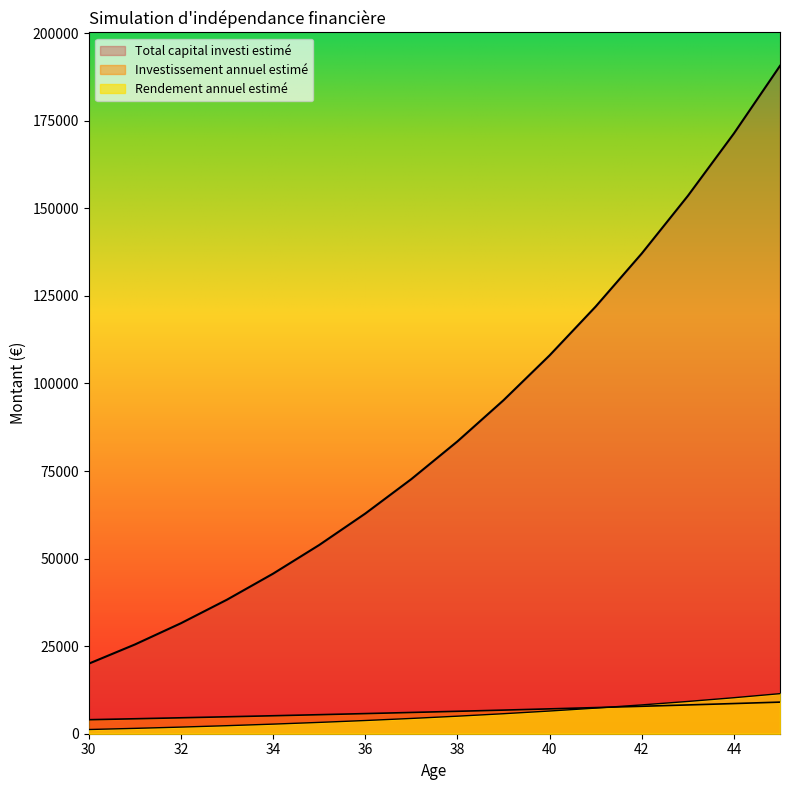

What is the value of the Investissement annuel estimé point at the 3rd from the left?

4548.1